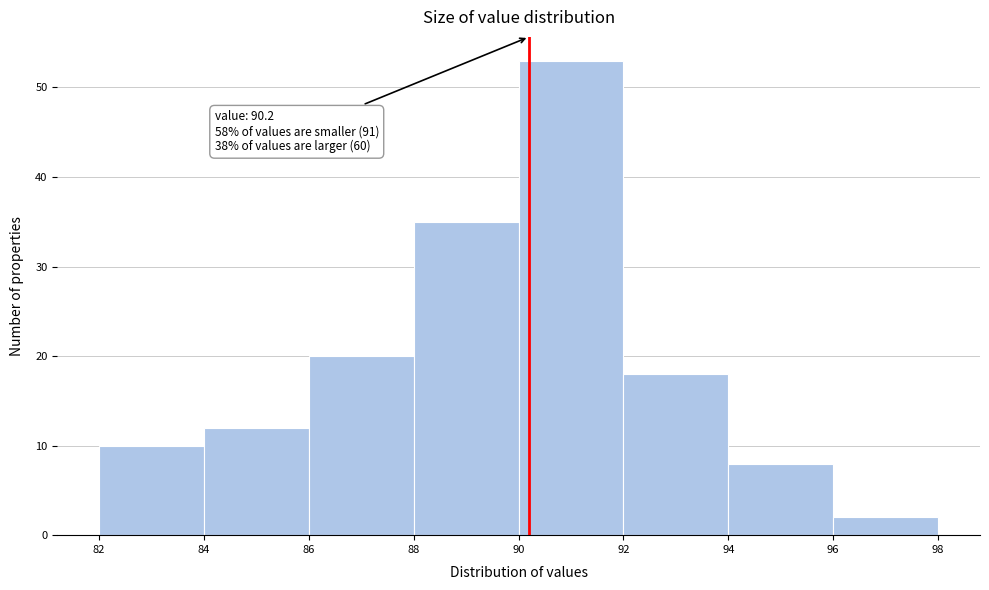

Which range on the x-axis has the tallest bar?

90 to 92